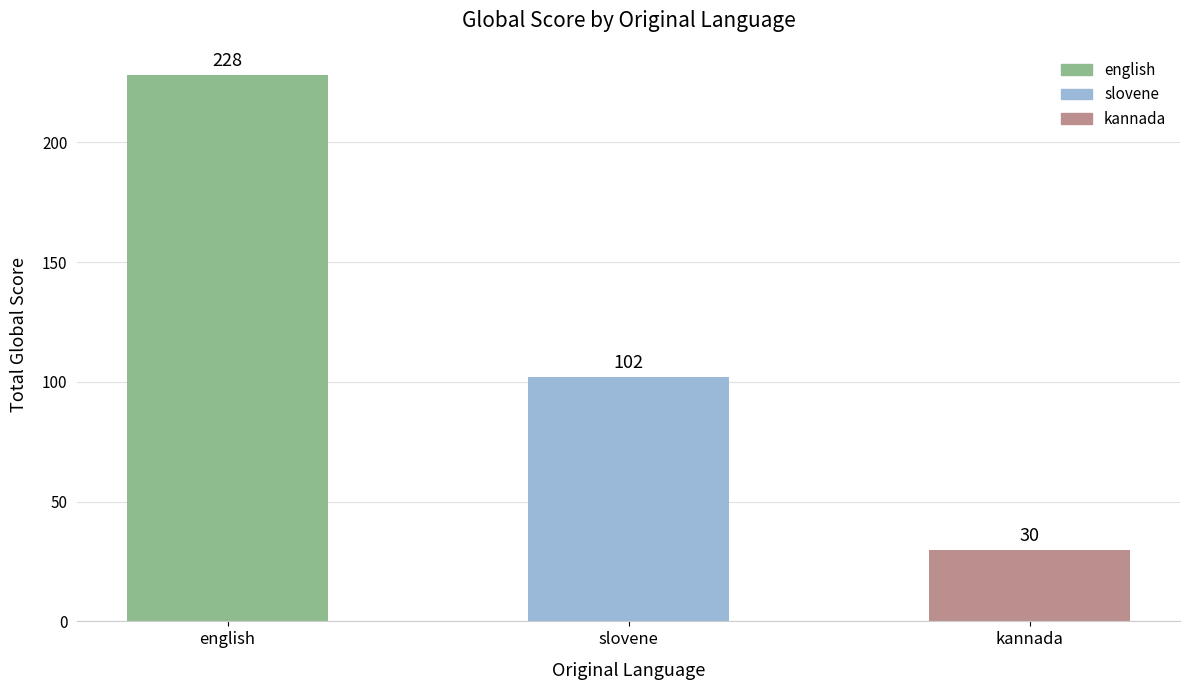

Which category has the highest value across all series?

english